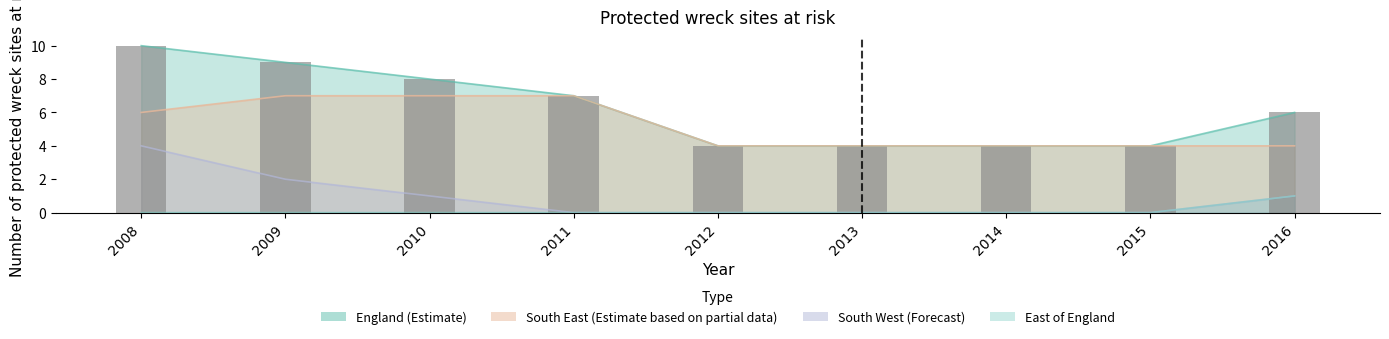

What is the spread (max minus min) of values at 2014?

4